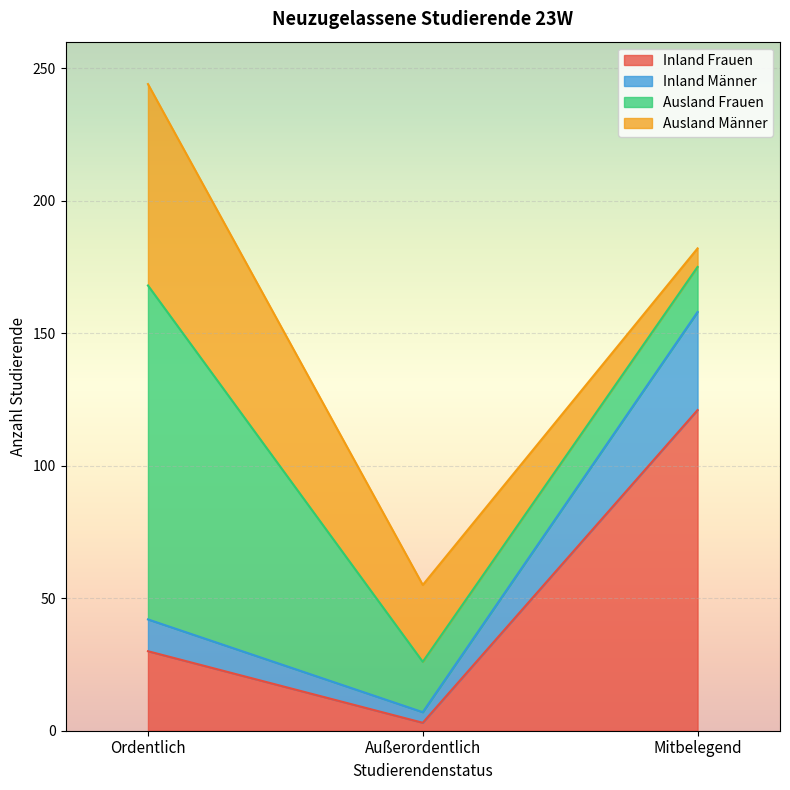

Where is Inland Frauen nearest to the value 62?

Ordentlich